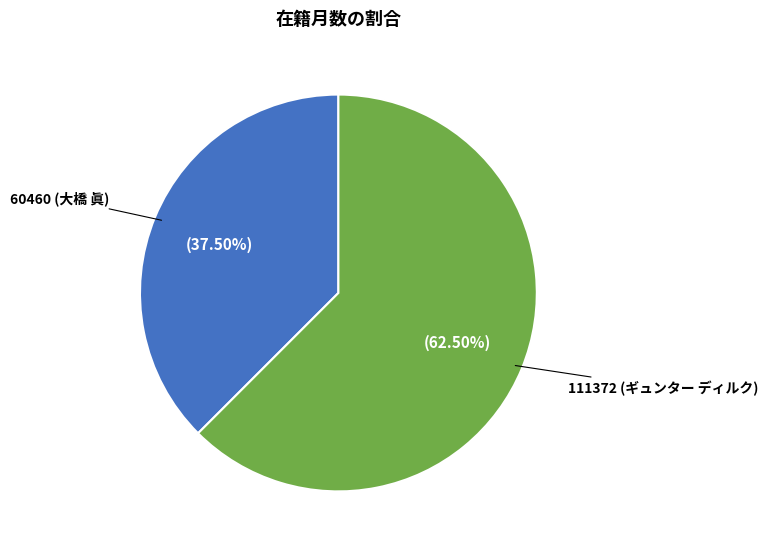

How many segments does this pie chart have?

2